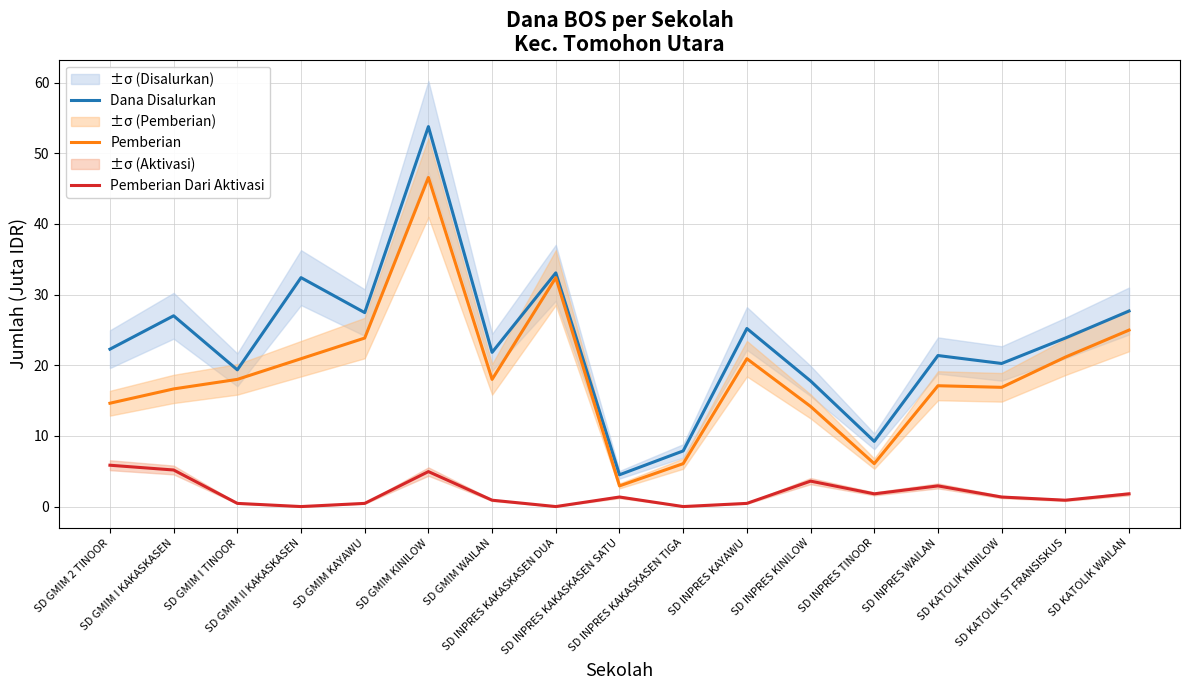

At which category is the sum across all series the highest?

SD GMIM KINILOW